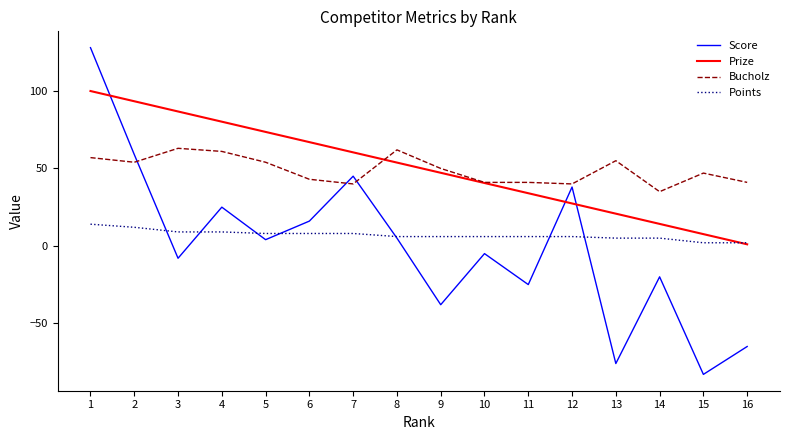

Count the number of categories in the chart.

16